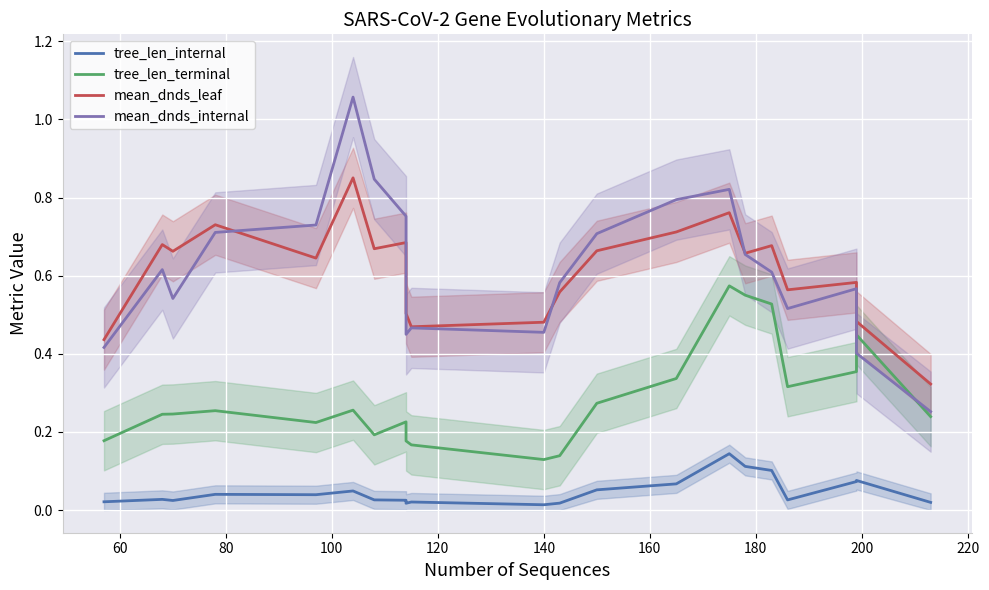

Is it true that mean_dnds_internal equals 0.1 at 18?

False